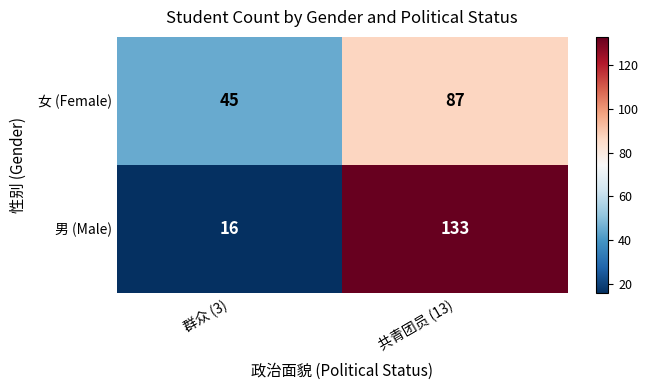

What is the total value across all series at 共青团员 (13)?

220